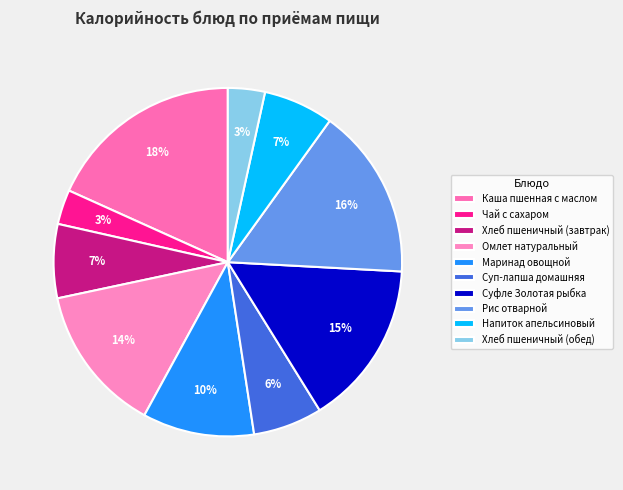

Is there a majority slice in this chart?

No